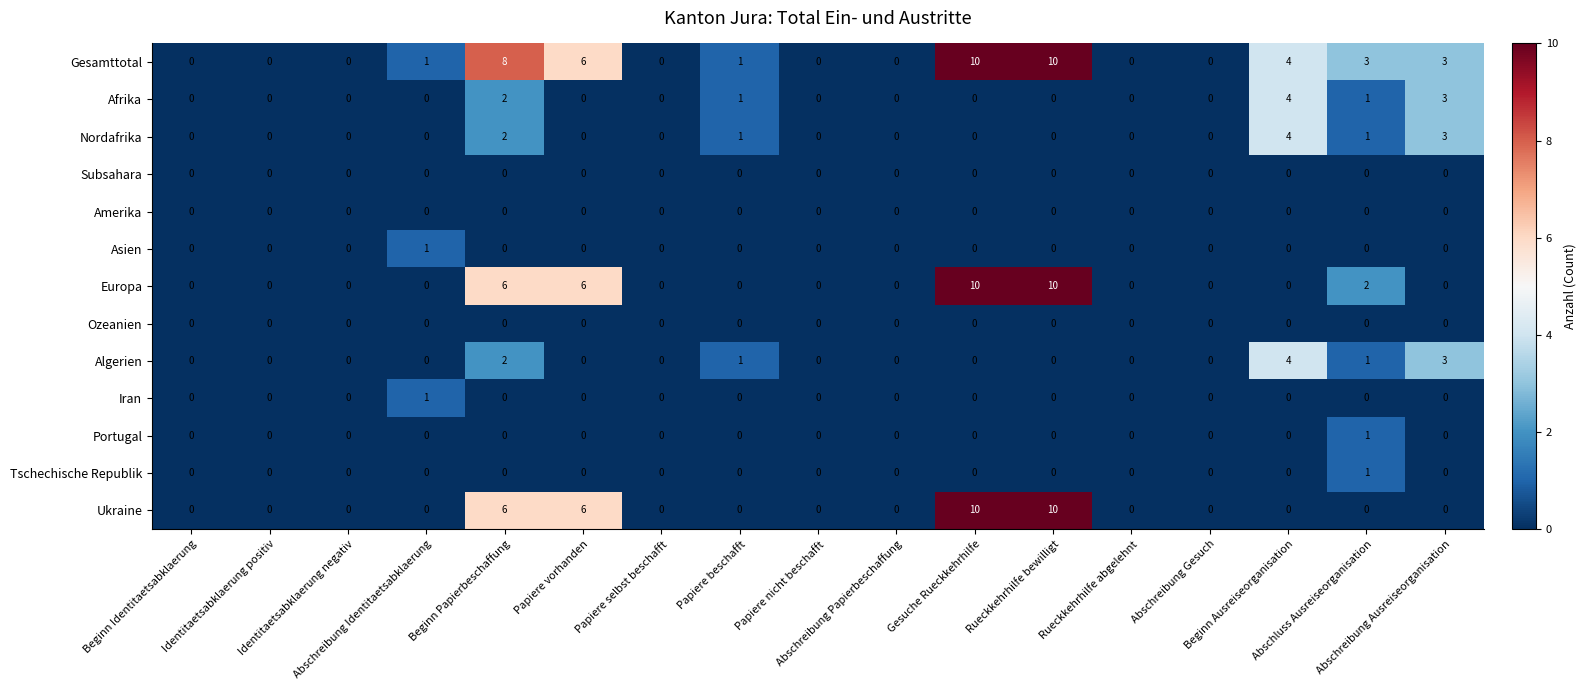

At how many categories does at least one series exceed 7?

3